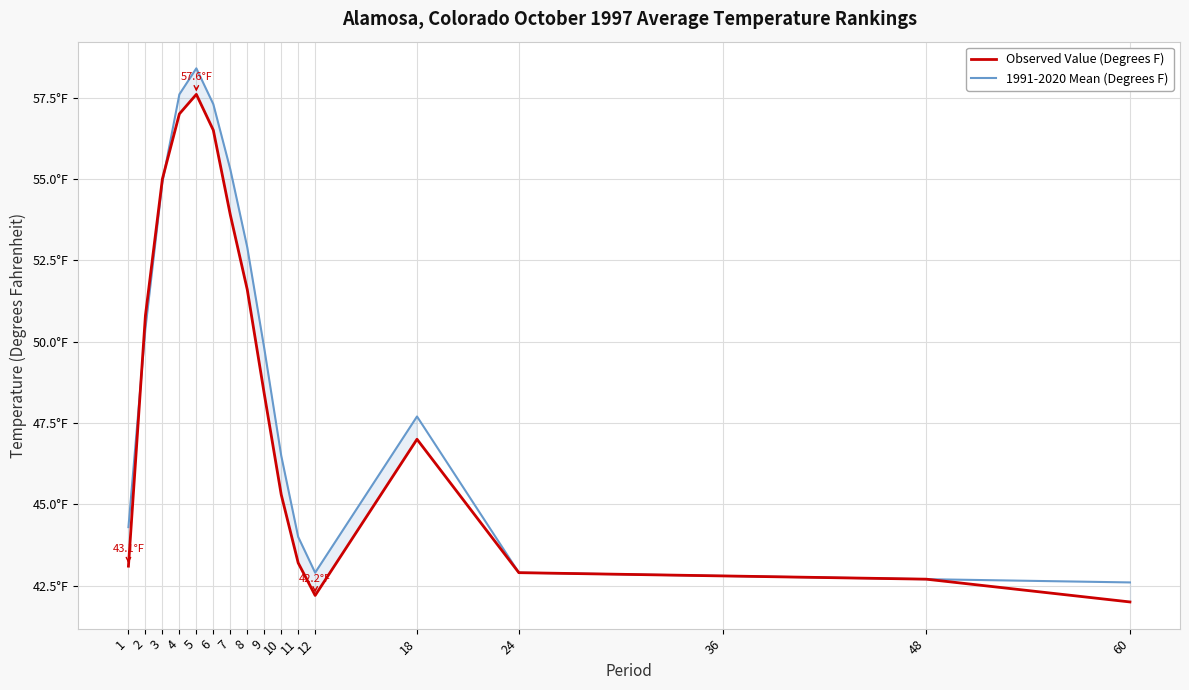

Reading left to right, extract all data points from this chart.

Observed Value (Degrees F): 1=43.1	2=50.8	3=55.0	4=57.0	5=57.6	6=56.5	7=53.9	8=51.6	9=48.4	10=45.3	11=43.2	12=42.2	18=47.0	24=42.9	36=42.8	48=42.7	60=42.0
1991-2020 Mean (Degrees F): 1=44.3	2=50.4	3=54.9	4=57.6	5=58.4	6=57.3	7=55.3	8=52.9	9=49.8	10=46.5	11=44.0	12=42.9	18=47.7	24=42.9	36=42.8	48=42.7	60=42.6